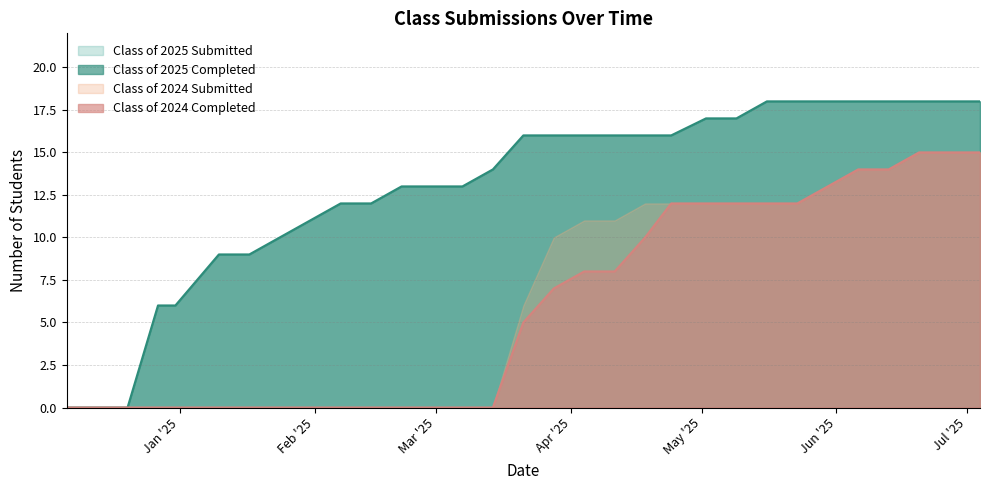

Is the value of Class of 2025 Submitted at 12/31/2024 greater than the value of Class of 2024 Submitted at 06/20/2025?

No